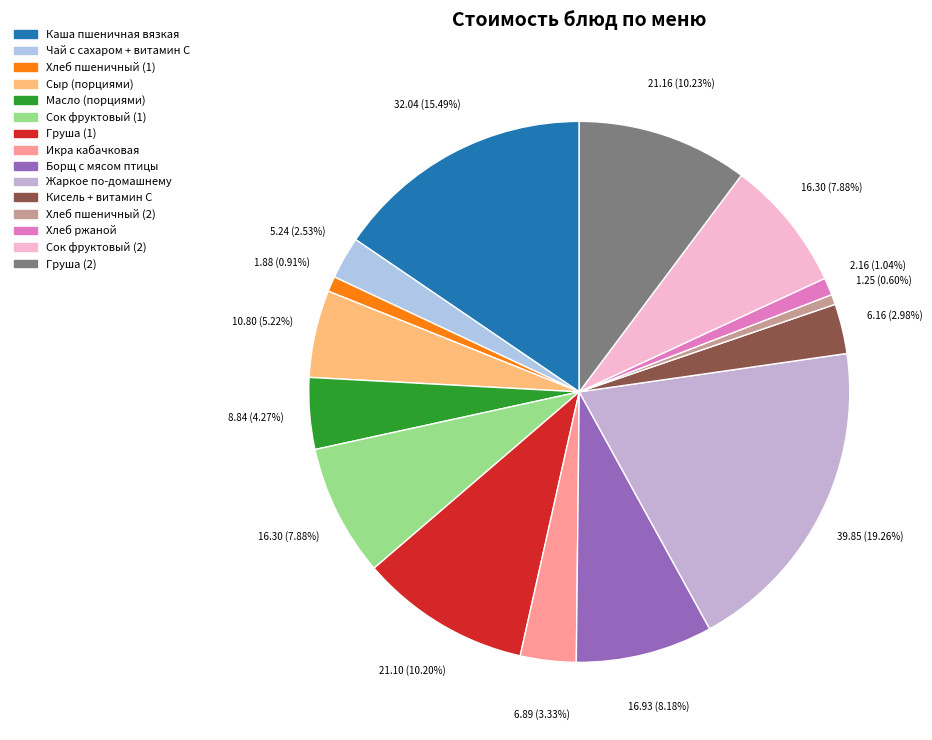

Is it true that Груша (1) is 10% of the pie?

True